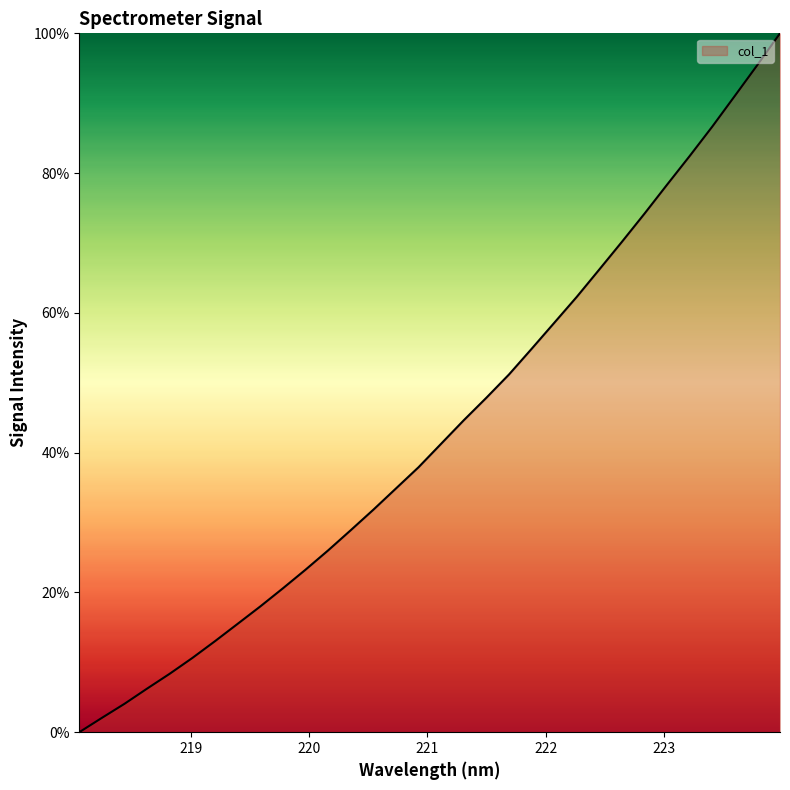

What is the maximum value shown in the chart?

100.0